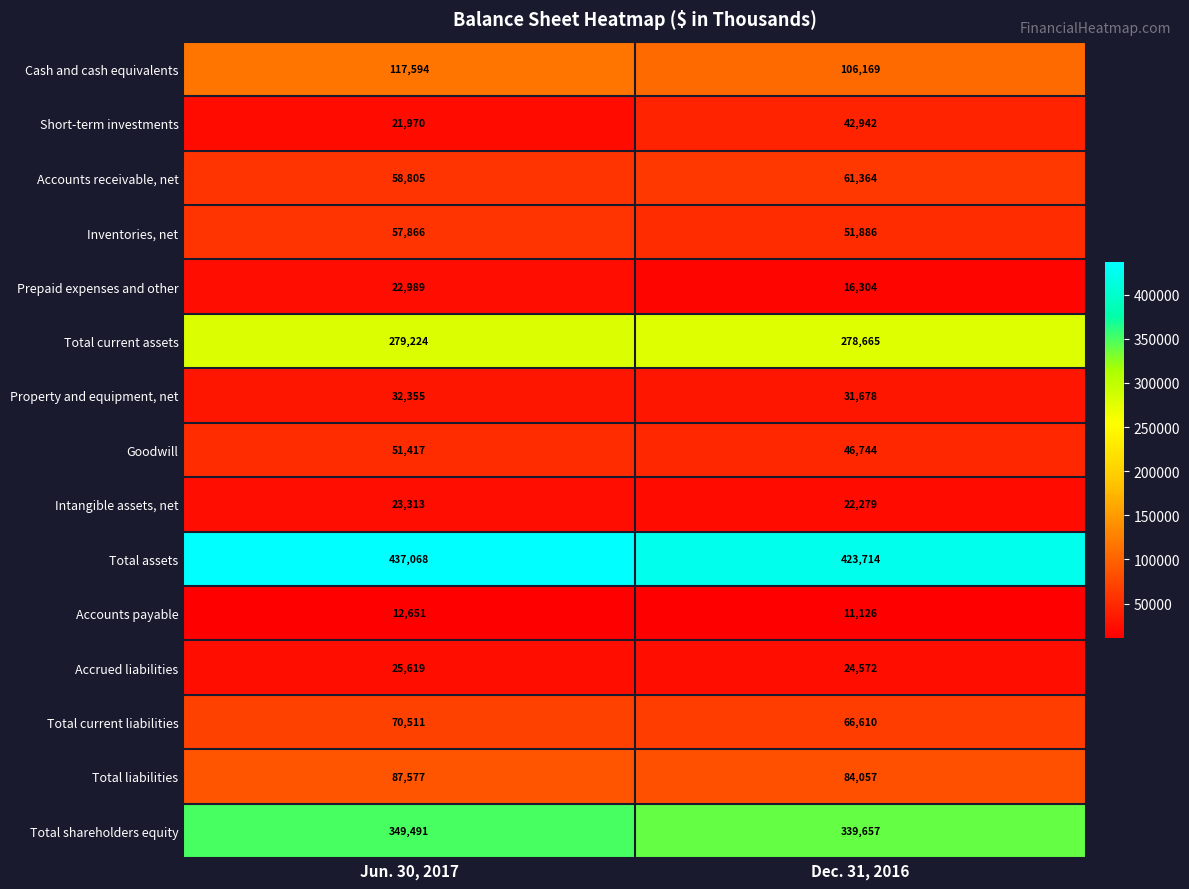

Which series has the widest spread of values?

Short-term investments